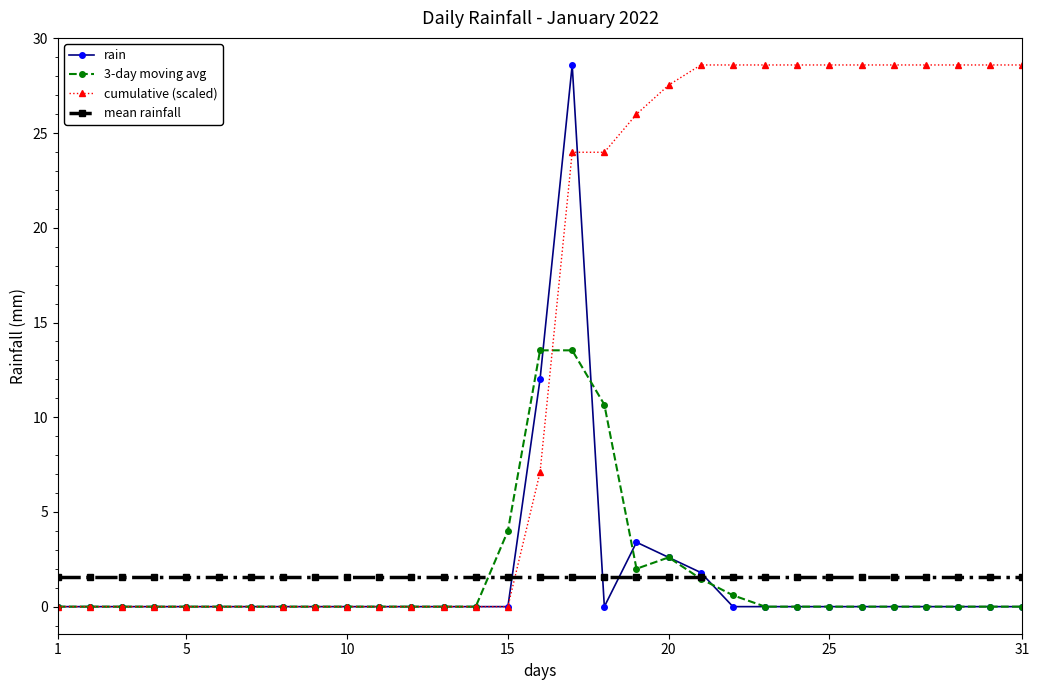

What are all the series names shown in the legend?

rain, 3-day moving avg, cumulative (scaled), mean rainfall